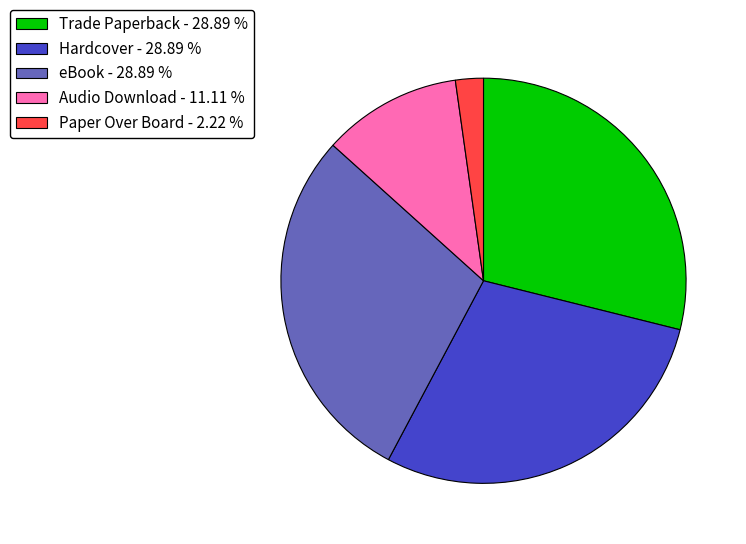

Which has a higher value, Paper Over Board - 2.22 % or Audio Download - 11.11 %?

Audio Download - 11.11 %